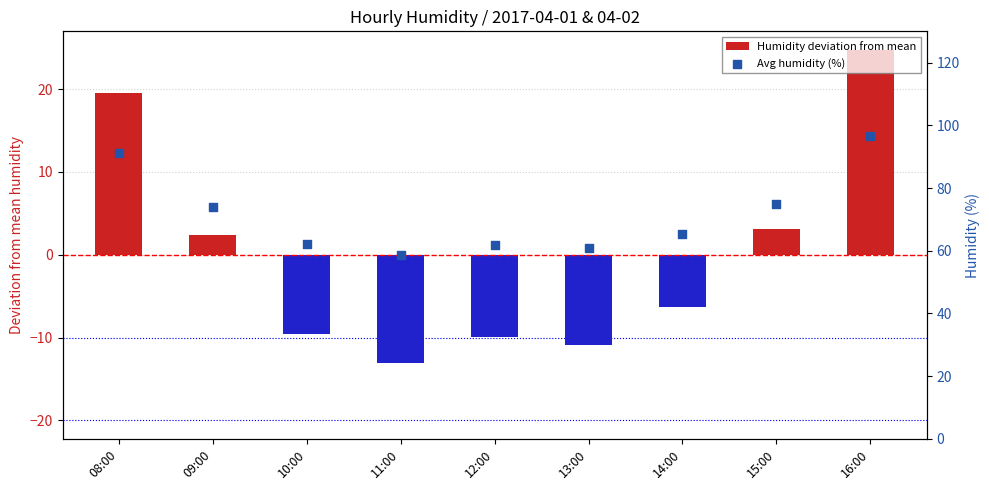

At which category is the sum across all series the highest?

16:00